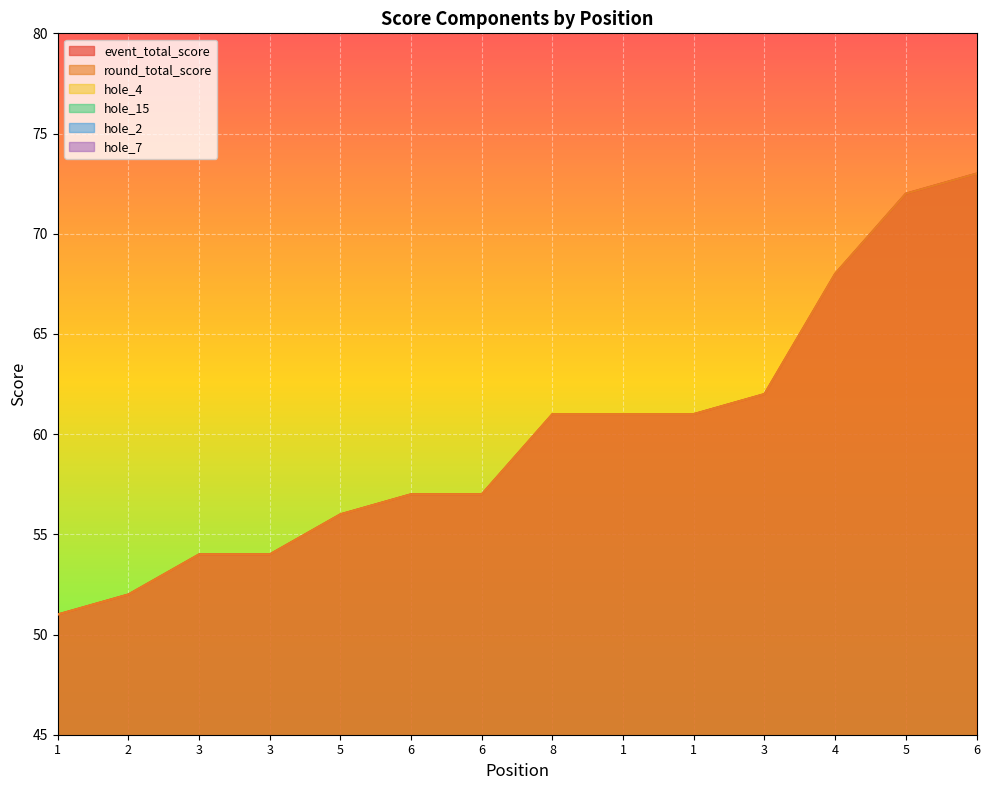

What is the value of the hole_4 point at the 4th from the left?

3